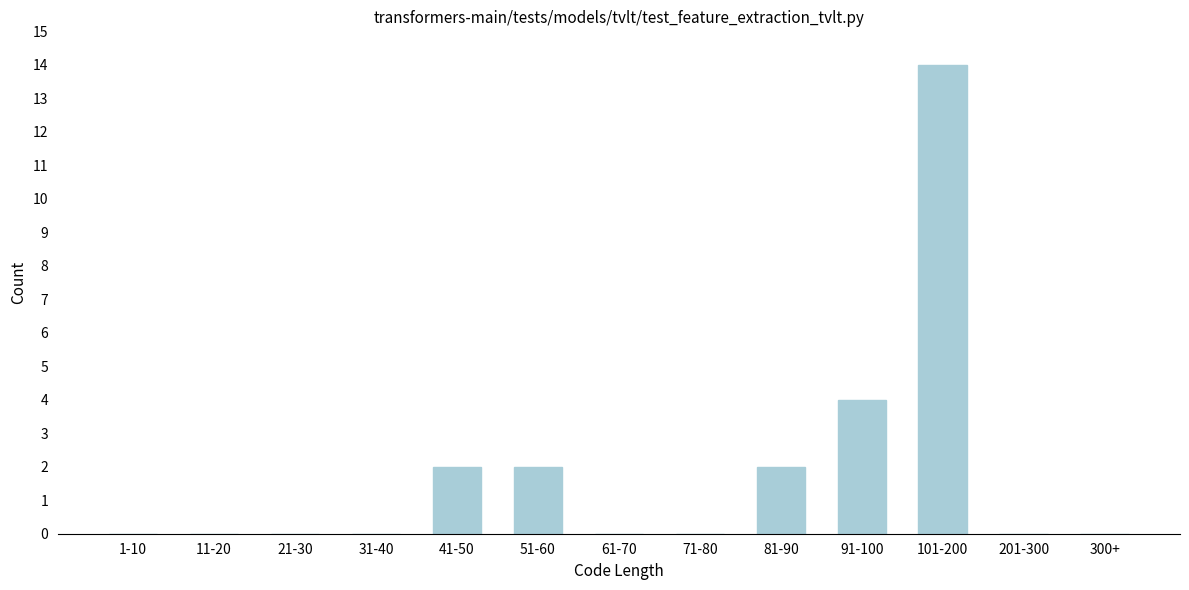

Reading left to right, extract all data points from this chart.

1-10=0	11-20=0	21-30=0	31-40=0	41-50=2	51-60=2	61-70=0	71-80=0	81-90=2	91-100=4	101-200=14	201-300=0	300+=0